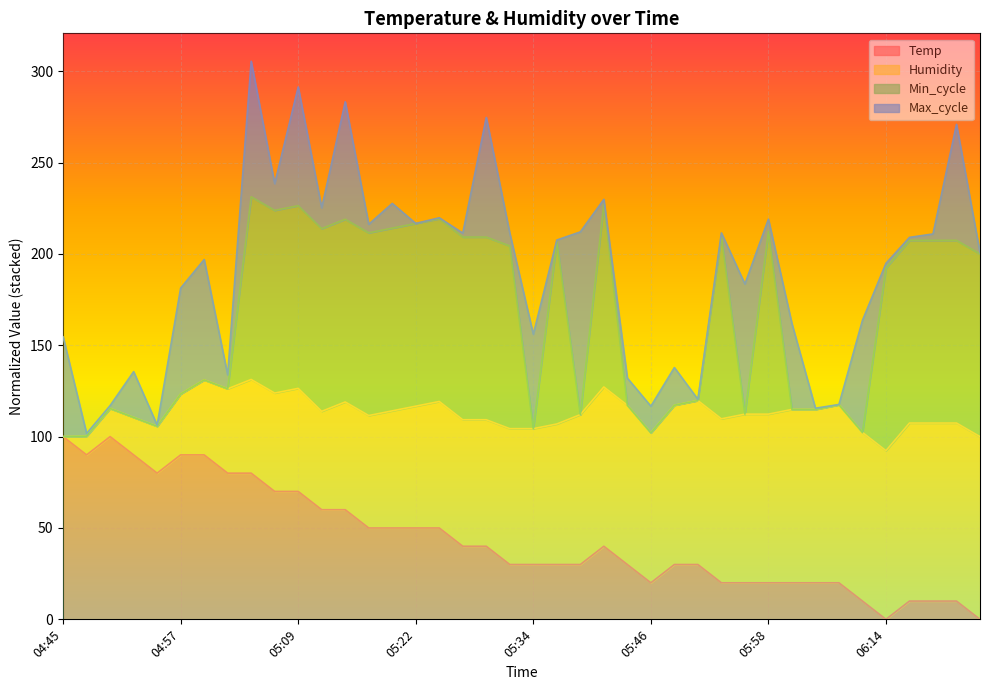

What is the maximum value for Temp?

100.0